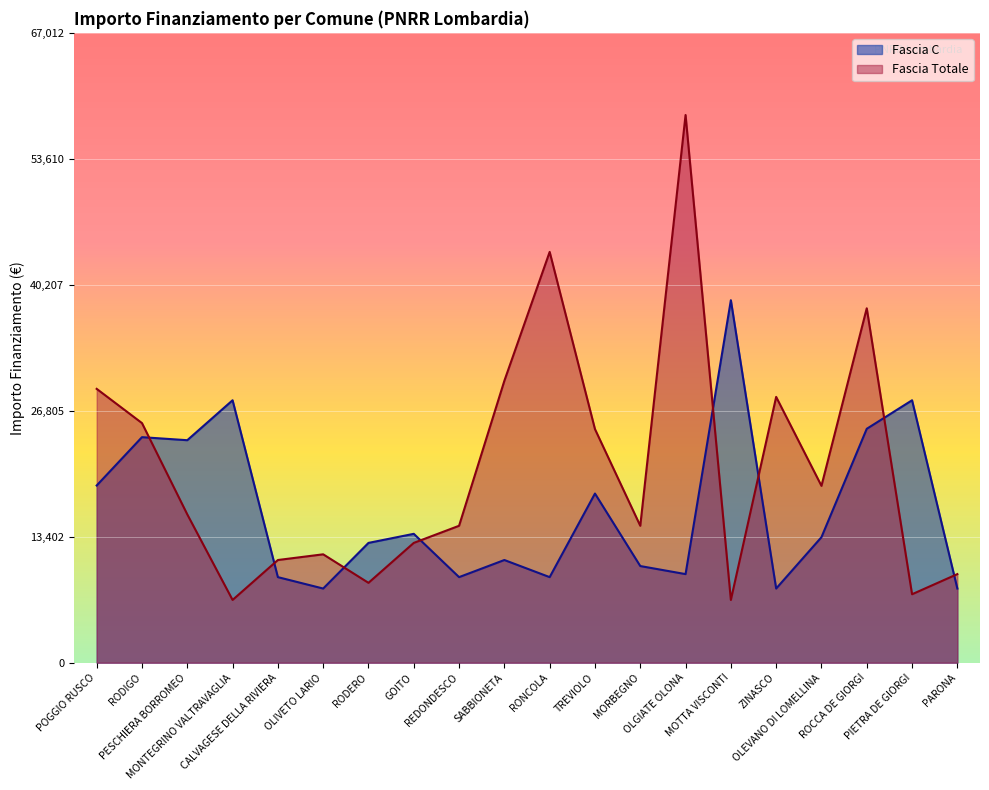

Which series has the widest spread of values?

Fascia Totale